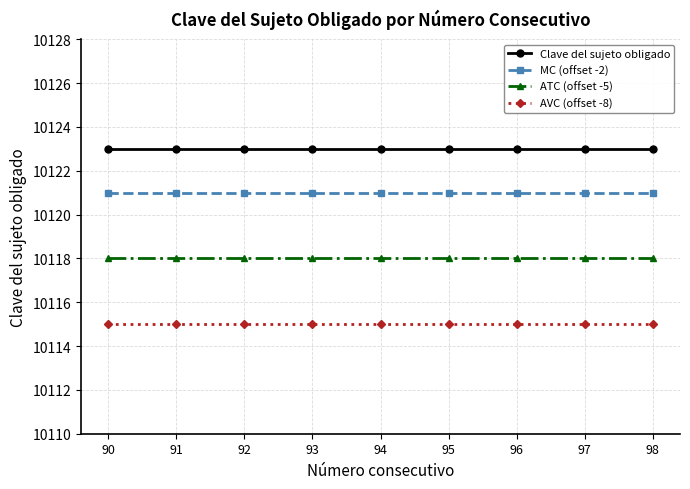

What is the sum of the AVC (offset -8) values at 96 and 95?

20230